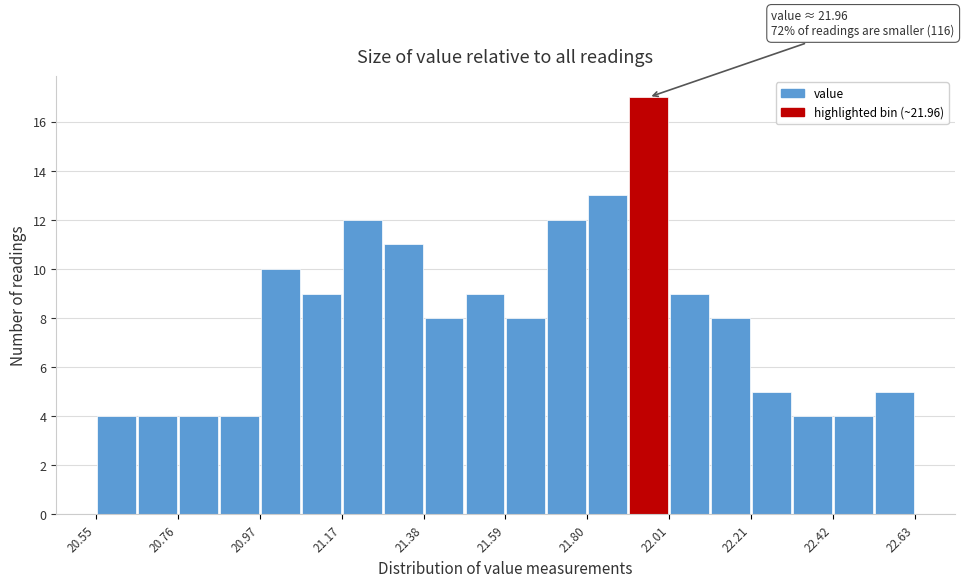

Read against the x-axis, roughly where is the centre of the tallest bar?

21.95